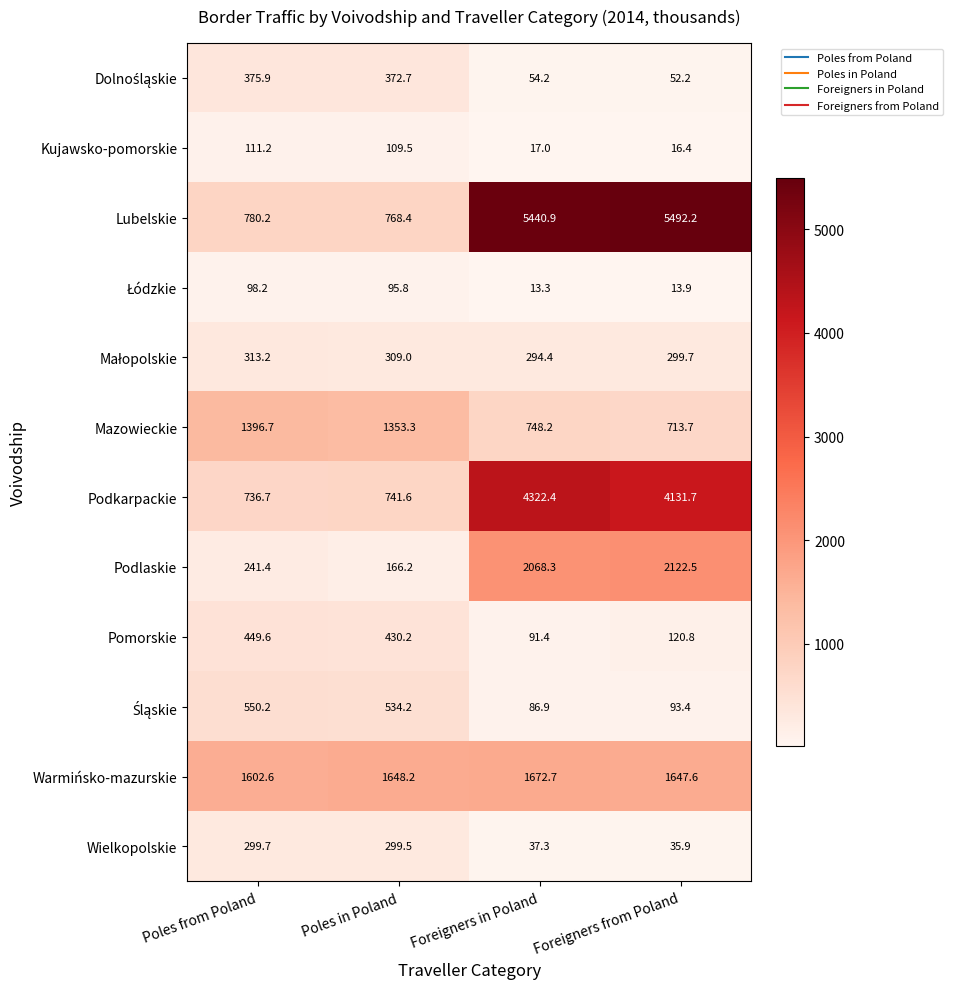

What is the average value of the Wielkopolskie series?

168.1